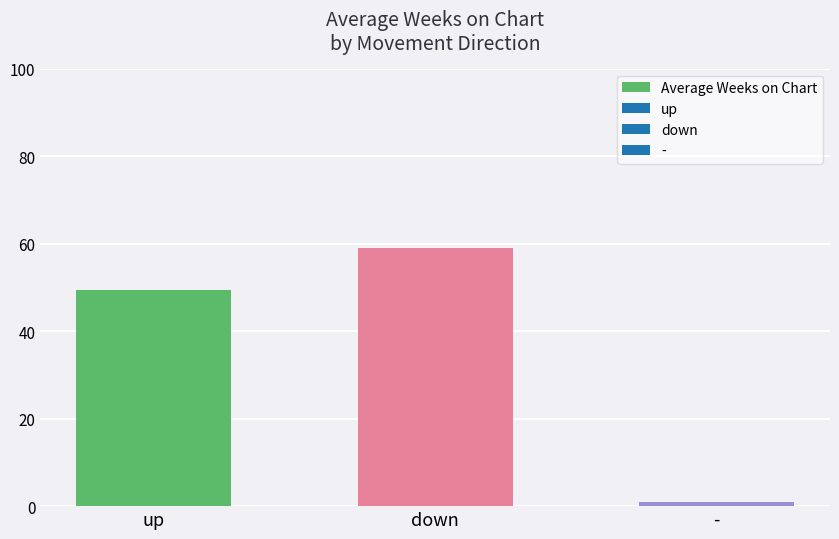

What is the minimum value shown in the chart?

1.0